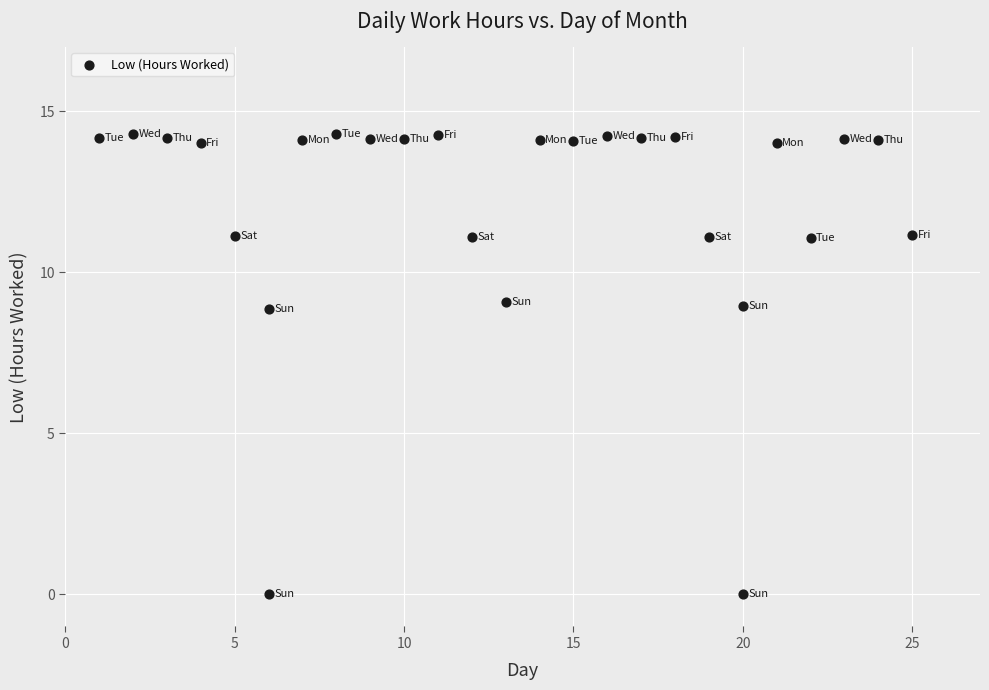

What is the range of X values (max minus min)?

24.0